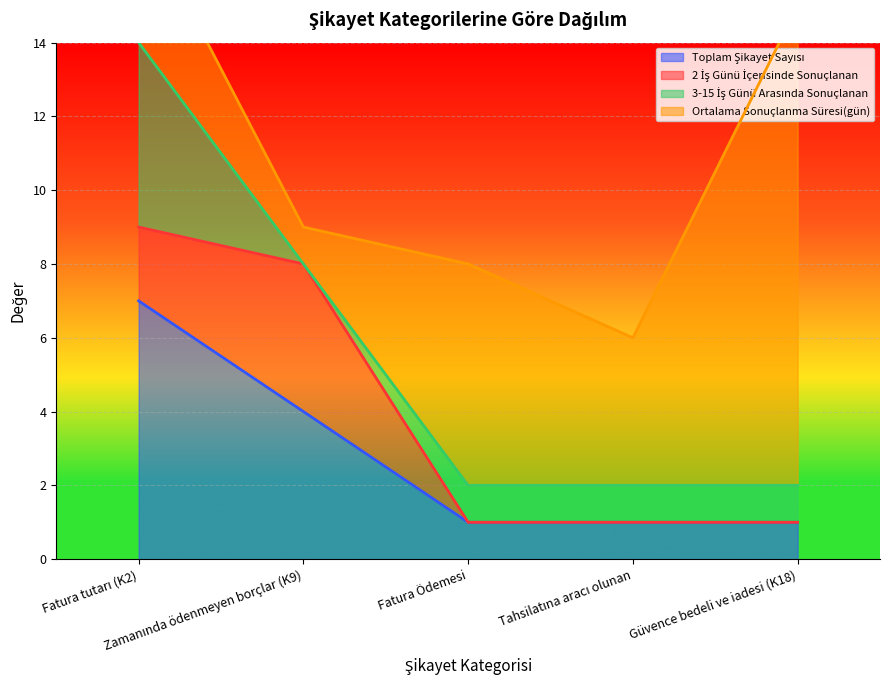

Which label corresponds to the smallest value in the chart?

Fatura Ödemesi